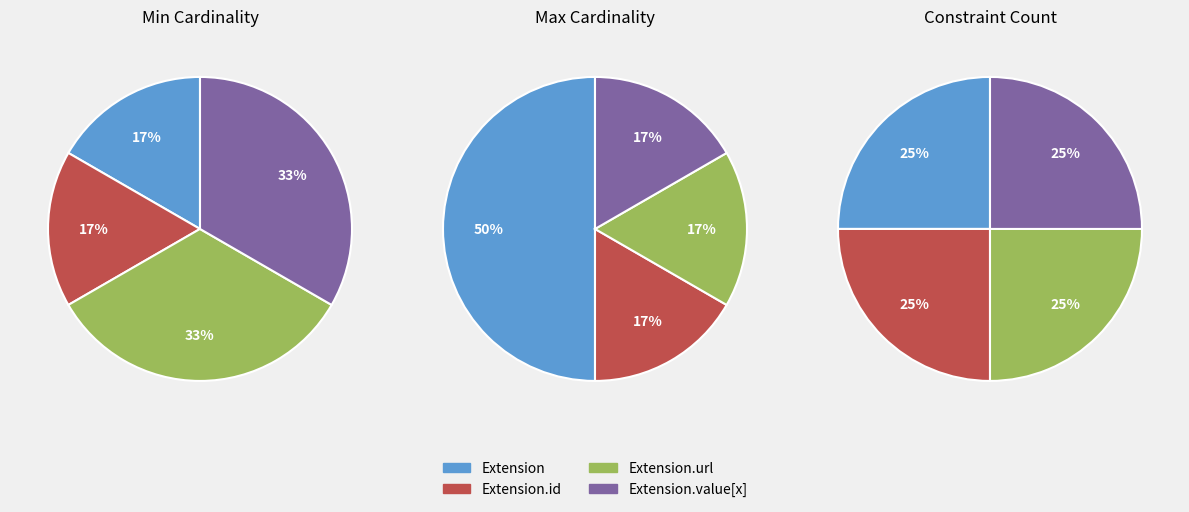

The Extension.value[x] slice represents 56% of the pie. True or false?

False